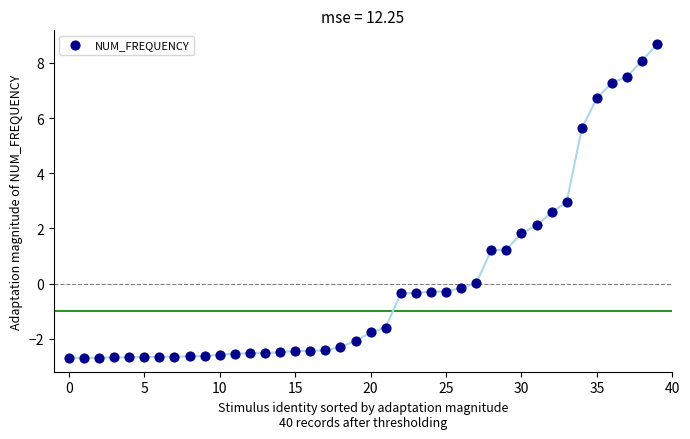

What is the range of Y values (max minus min)?

11.4